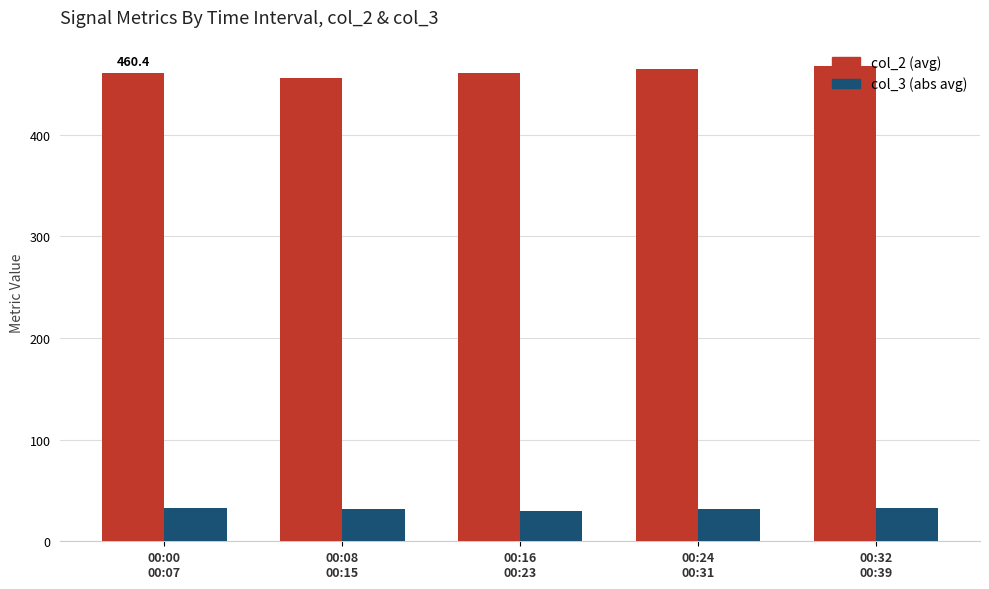

How many values in the col_2 (avg) series exceed 460?

4